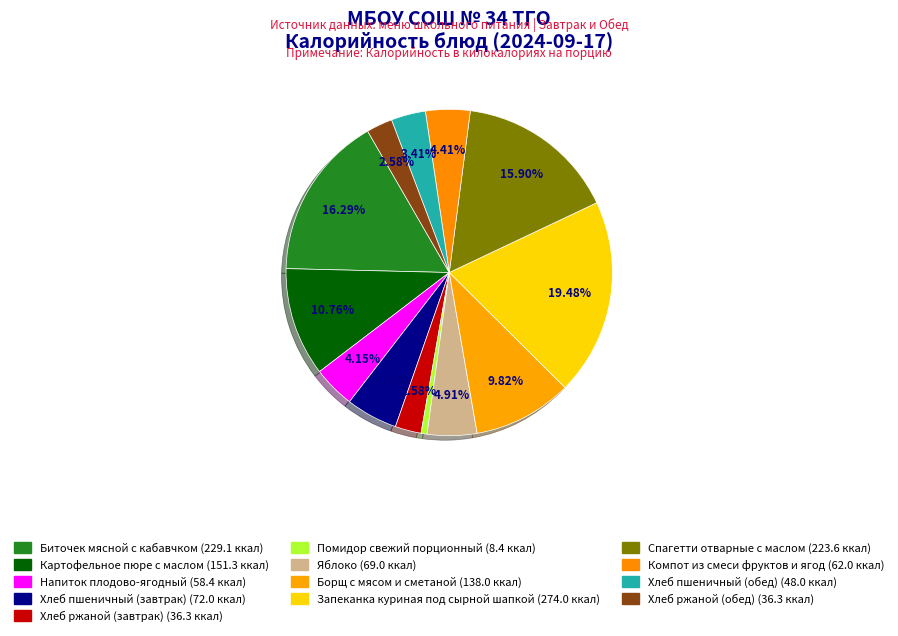

The Спагетти отварные с маслом slice represents 9% of the pie. True or false?

False